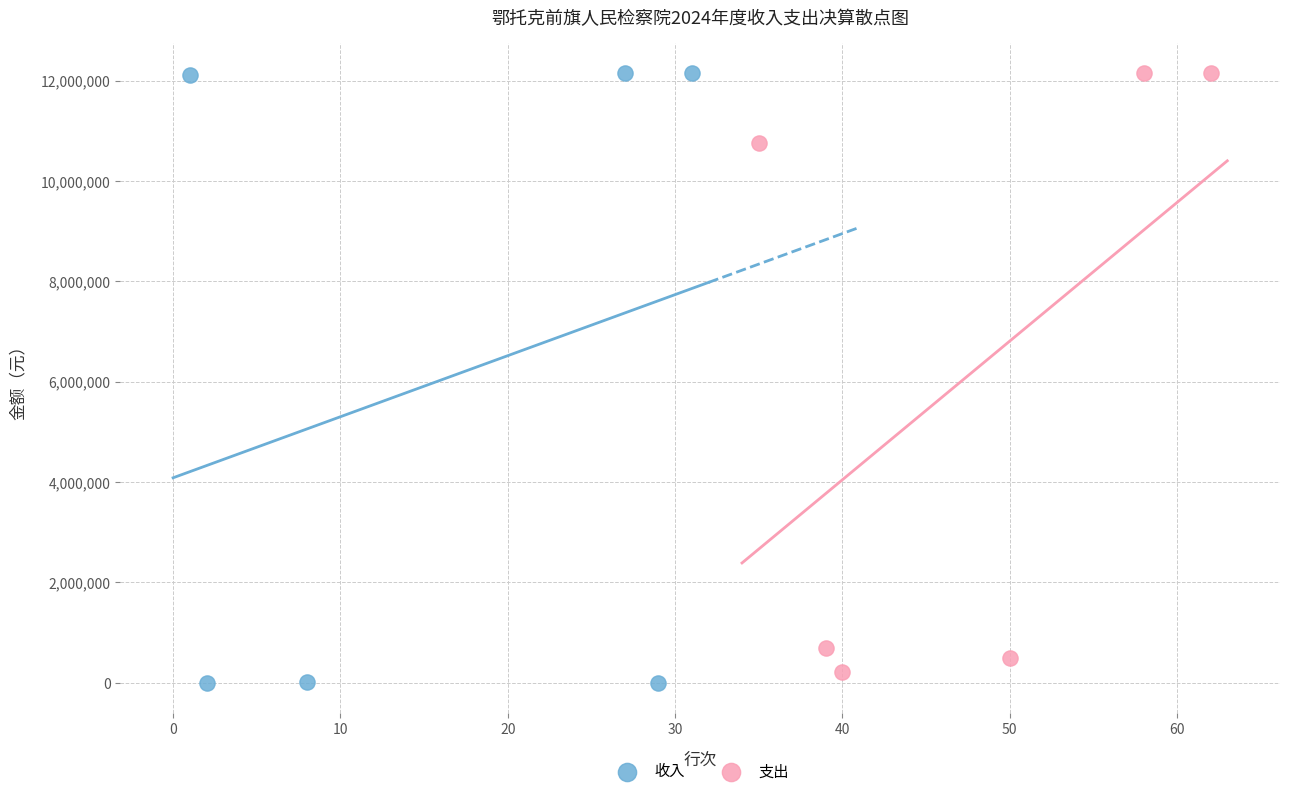

Which series has the widest spread of Y values?

收入